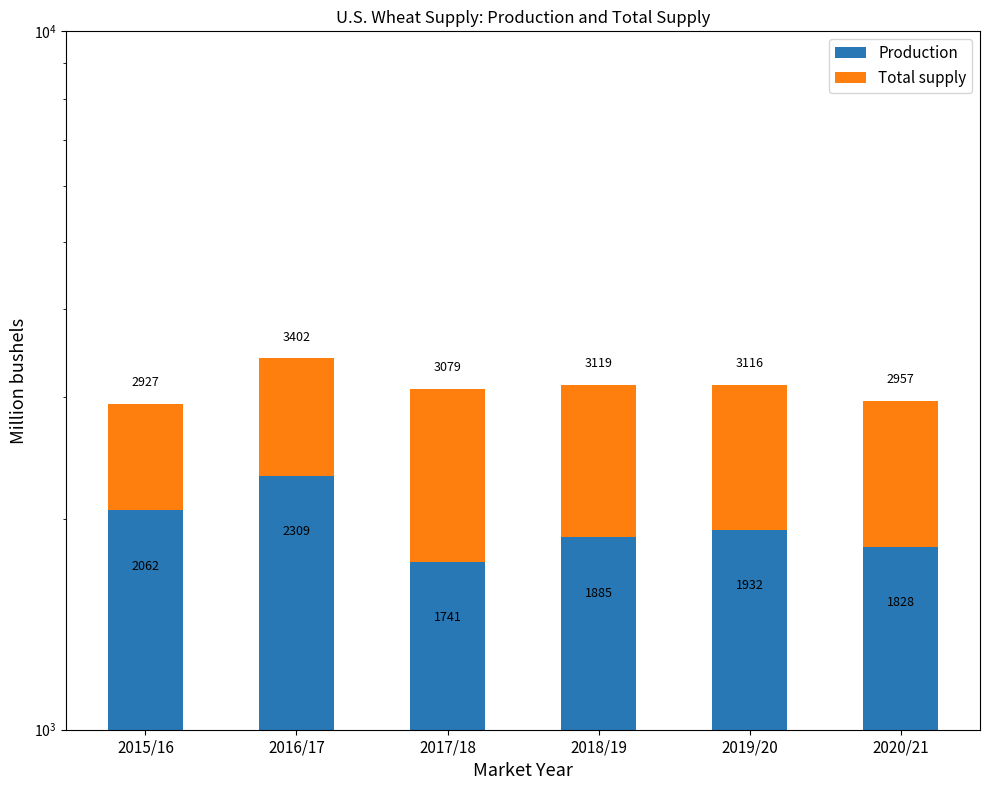

Reading left to right, what are all the values shown in this chart?

Production: 2061.9	2308.7	1740.9	1885.2	1932.0	1828.0
Total supply: 865.2	1093.6	1338.6	1233.5	1183.6	1128.5